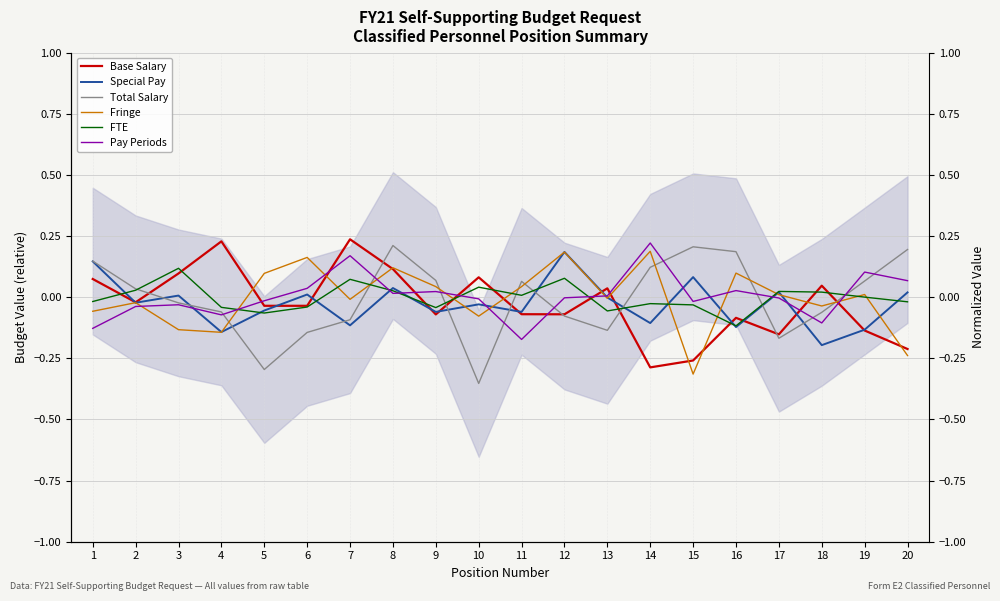

Reading left to right, list all the values displayed in this chart.

Base Salary: 1=0.1	2=-0.0	3=0.1	4=0.2	5=-0.0	6=-0.0	7=0.2	8=0.1	9=-0.1	10=0.1	11=-0.1	12=-0.1	13=0.0	14=-0.3	15=-0.3	16=-0.1	17=-0.2	18=0.0	19=-0.1	20=-0.2
Special Pay: 1=0.1	2=-0.0	3=0.0	4=-0.1	5=-0.1	6=0.0	7=-0.1	8=0.0	9=-0.1	10=-0.0	11=-0.1	12=0.2	13=-0.0	14=-0.1	15=0.1	16=-0.1	17=0.0	18=-0.2	19=-0.1	20=0.0
Total Salary: 1=0.1	2=0.0	3=-0.0	4=-0.1	5=-0.3	6=-0.1	7=-0.1	8=0.2	9=0.1	10=-0.4	11=0.1	12=-0.1	13=-0.1	14=0.1	15=0.2	16=0.2	17=-0.2	18=-0.1	19=0.1	20=0.2
Fringe: 1=-0.1	2=-0.0	3=-0.1	4=-0.1	5=0.1	6=0.2	7=-0.0	8=0.1	9=0.0	10=-0.1	11=0.0	12=0.2	13=-0.0	14=0.2	15=-0.3	16=0.1	17=0.0	18=-0.0	19=0.0	20=-0.2
FTE: 1=-0.0	2=0.0	3=0.1	4=-0.0	5=-0.1	6=-0.0	7=0.1	8=0.0	9=-0.0	10=0.0	11=0.0	12=0.1	13=-0.1	14=-0.0	15=-0.0	16=-0.1	17=0.0	18=0.0	19=0.0	20=-0.0
Pay Periods: 1=-0.1	2=-0.0	3=-0.0	4=-0.1	5=-0.0	6=0.0	7=0.2	8=0.0	9=0.0	10=-0.0	11=-0.2	12=-0.0	13=0.0	14=0.2	15=-0.0	16=0.0	17=-0.0	18=-0.1	19=0.1	20=0.1